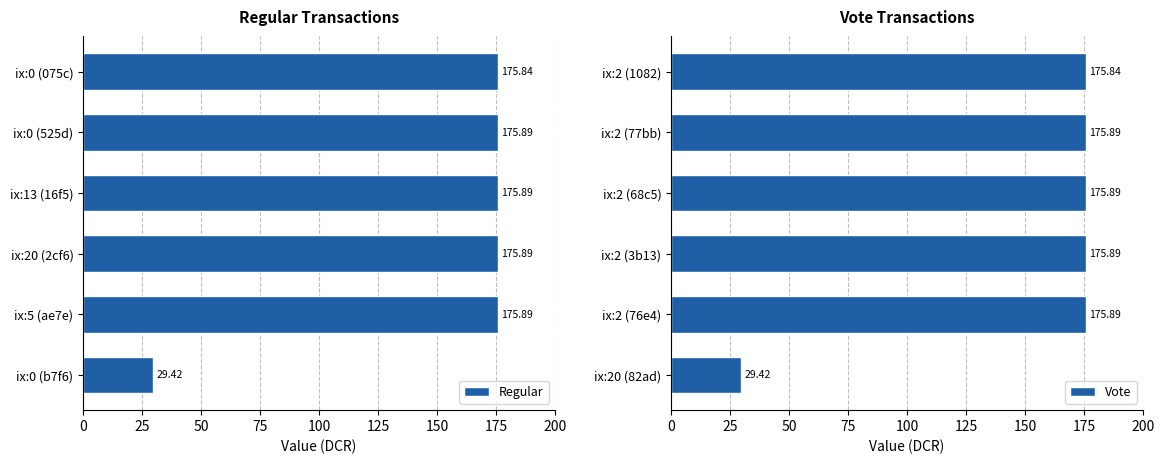

Where is Vote nearest to the value 102?

ix:20 (82ad)